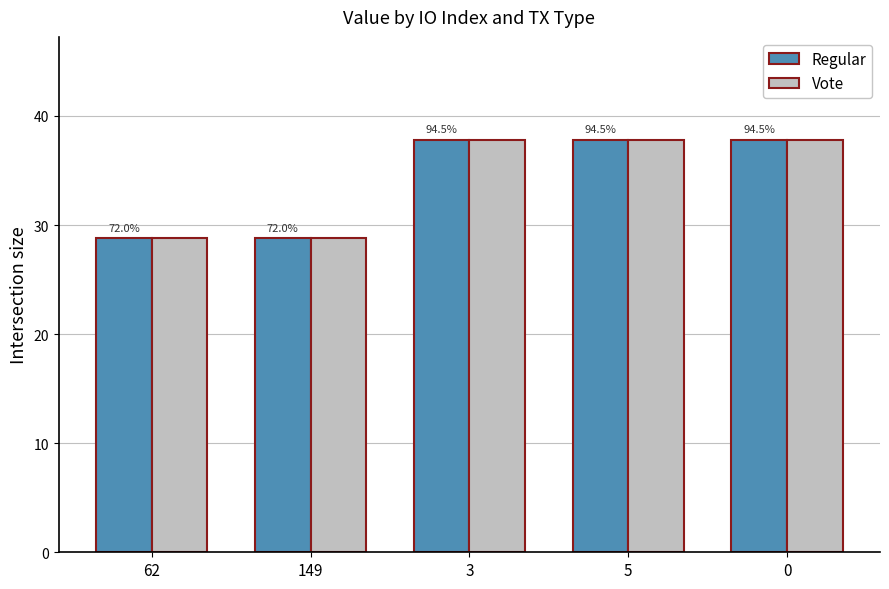

At which category is the sum across all series the highest?

3